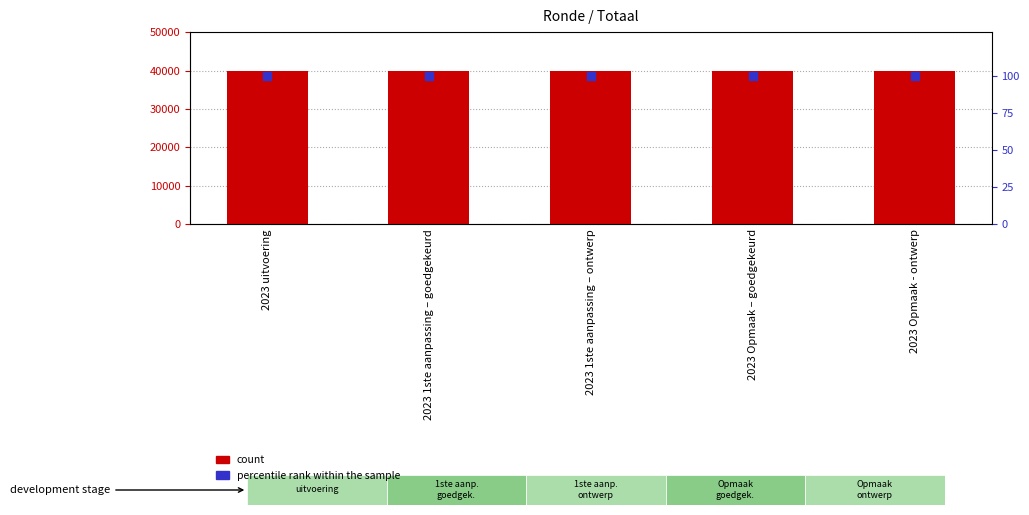

At how many categories does at least one series exceed 8832?

5